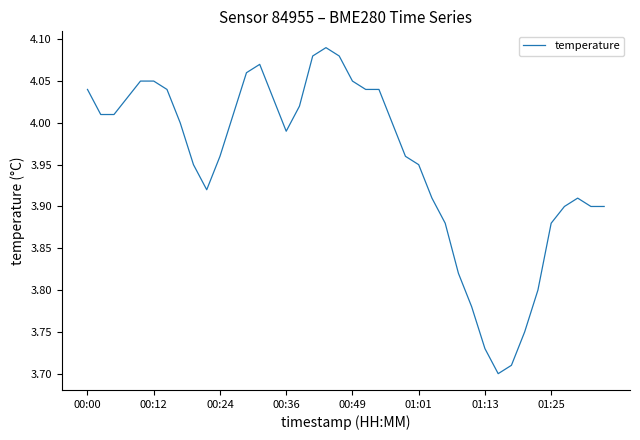

What is the difference between the maximum and minimum values?

0.4